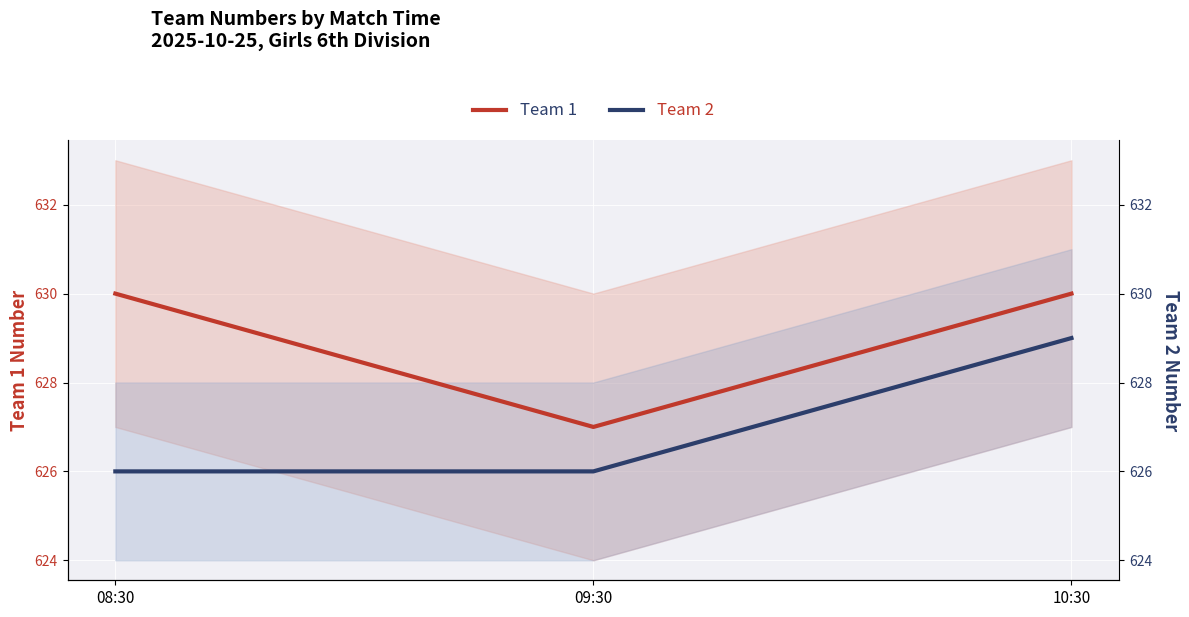

What is the sum of the Team 1 values at 10:30 and 08:30?

1260